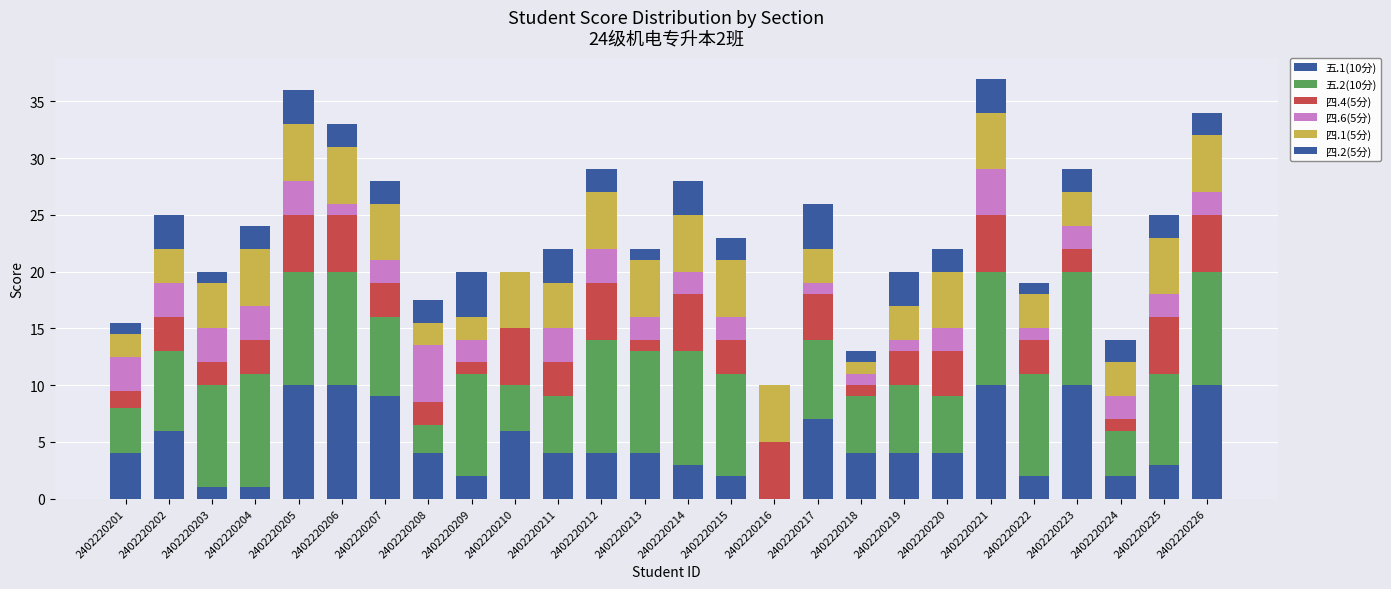

True or false: 四.1(5分) has a value of 4.7 at 2402220217.

False